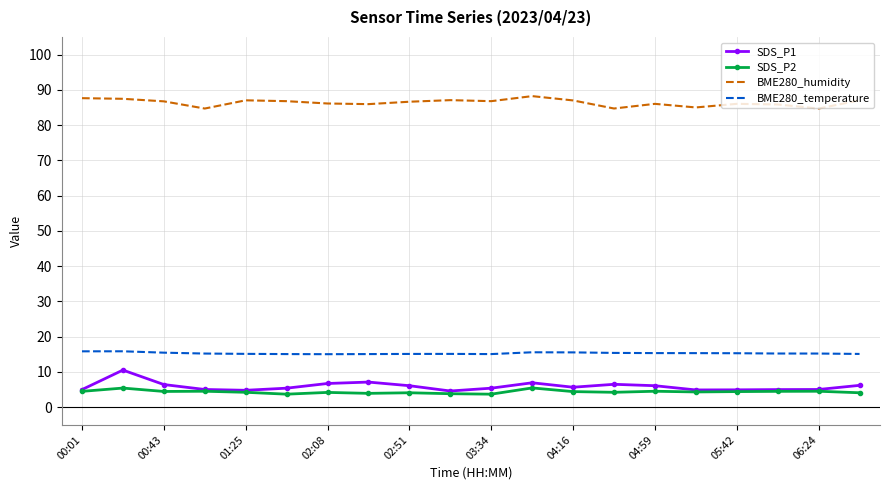

What is the maximum value shown in the chart?

88.2